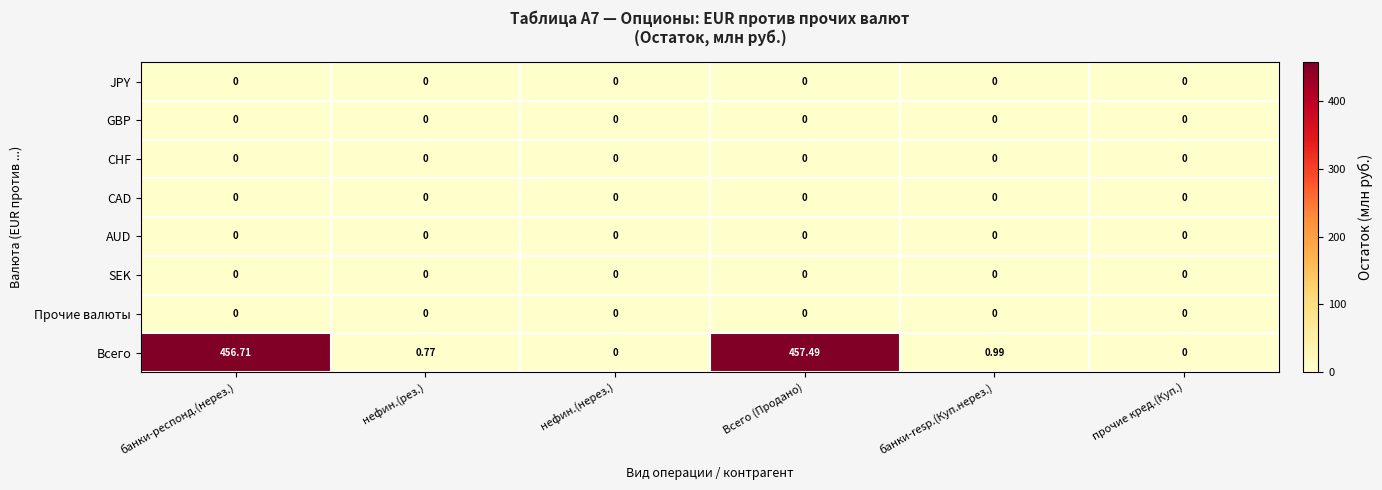

Which series has the largest total across all categories?

Всего